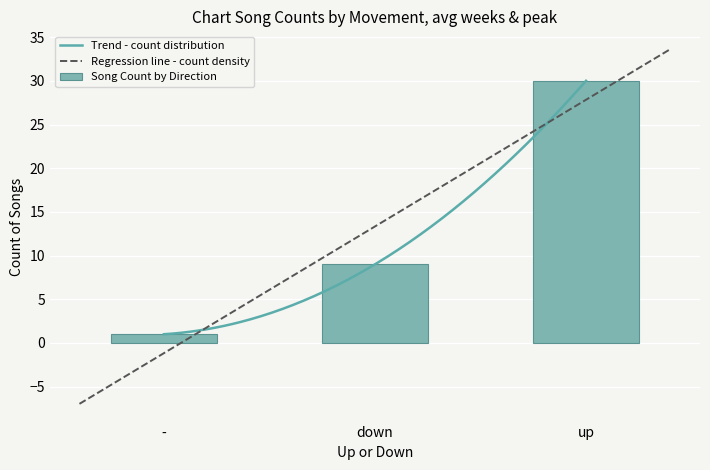

Between down and up, which is larger?

up